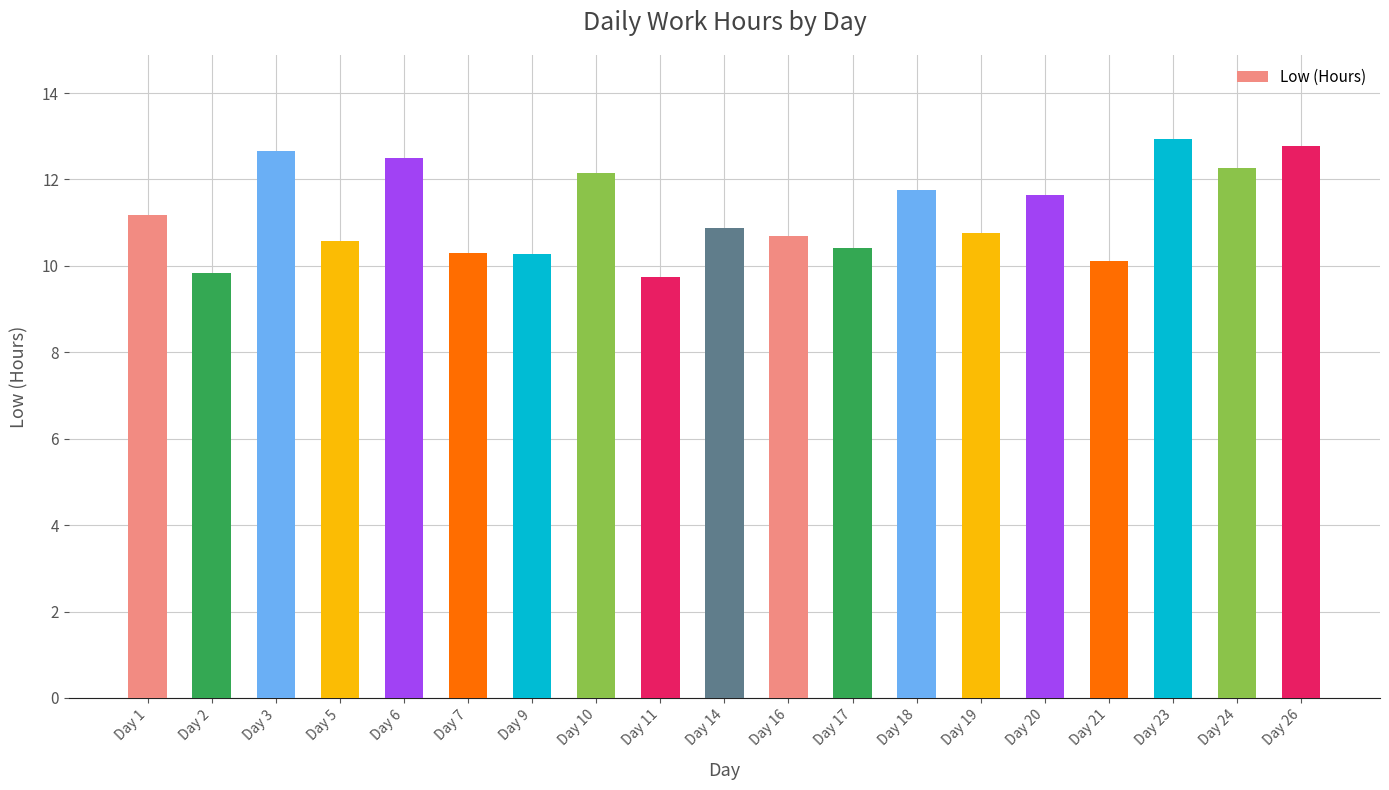

How many values are below 10?

2